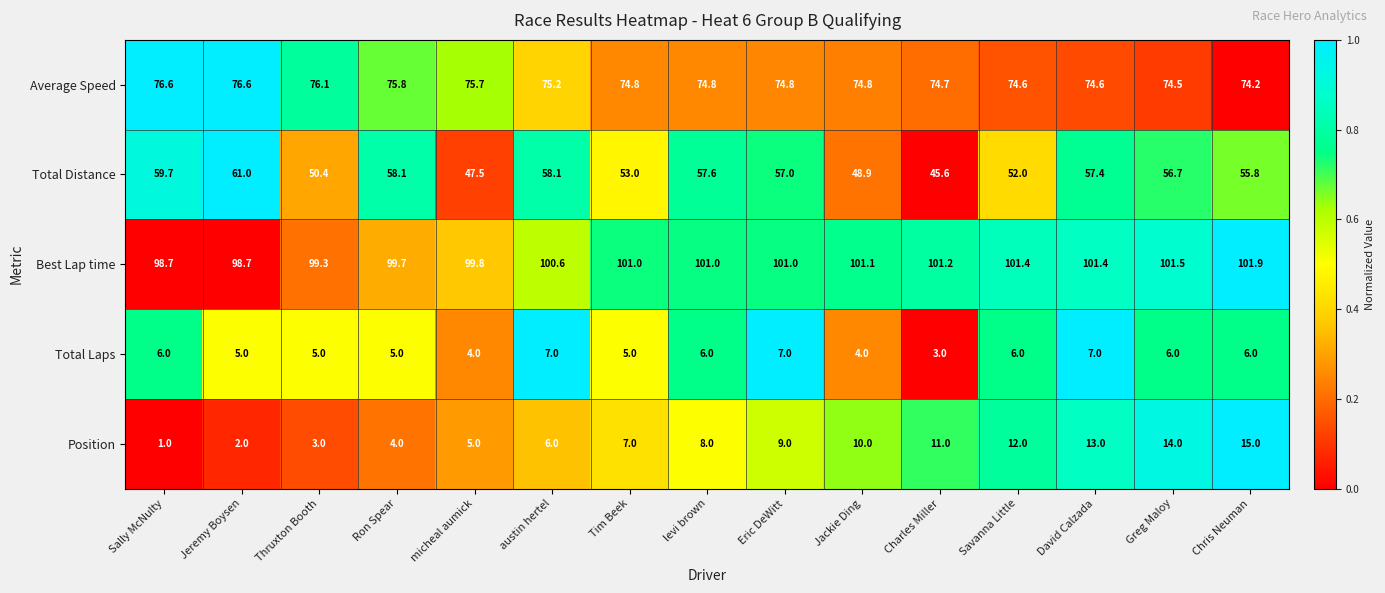

Where is Total Distance nearest to the value 53?

Tim Beek